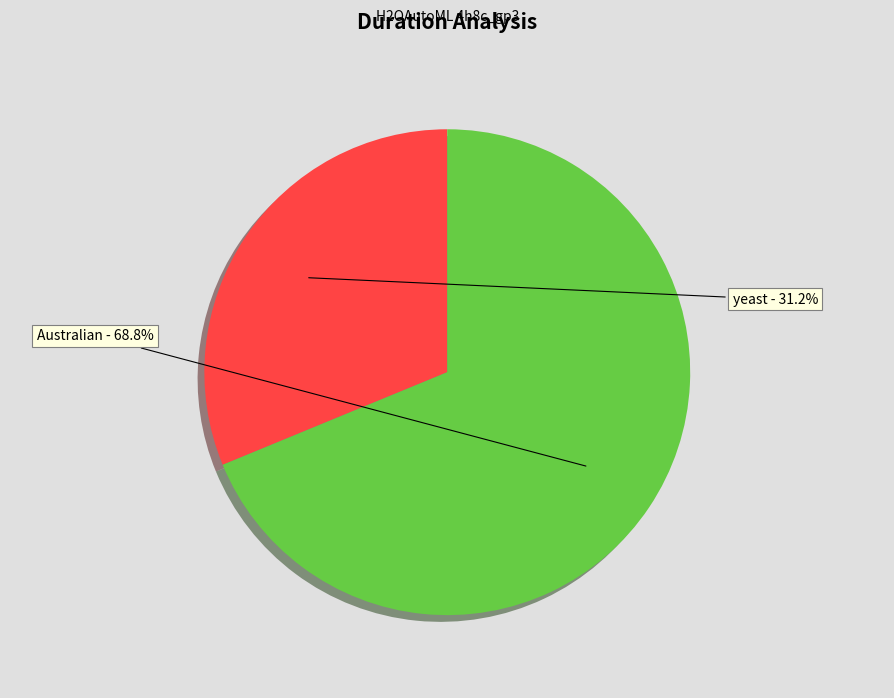

Is there a majority slice in this chart?

Yes